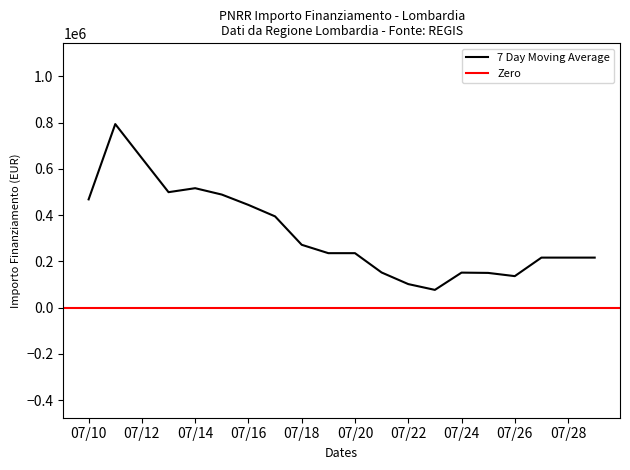

What is the maximum value for 7 Day Moving Average?

793875.1